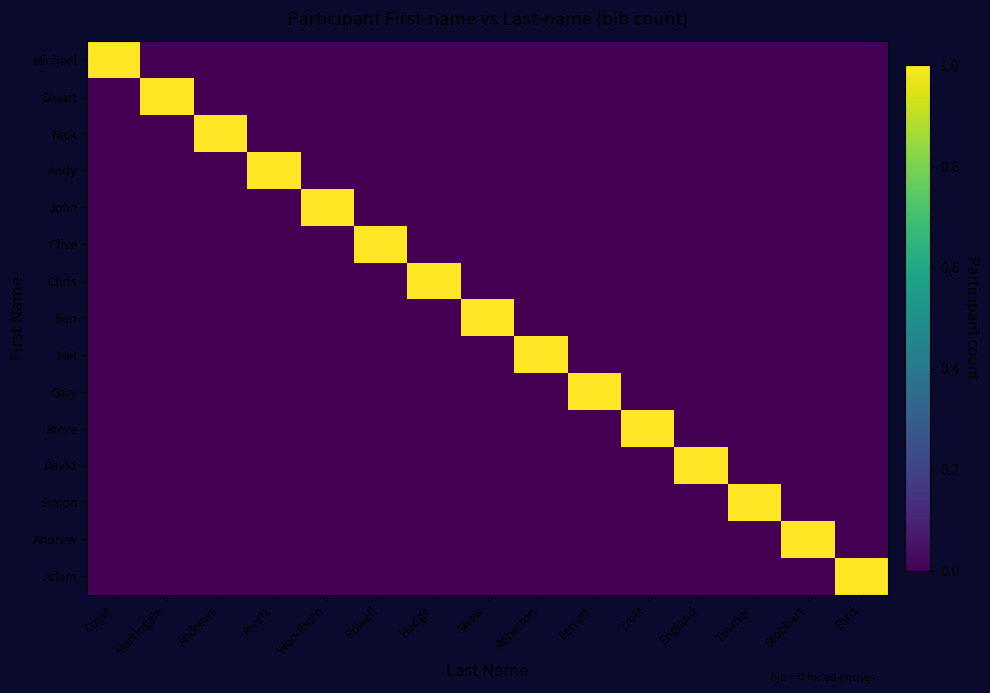

What is the spread (max minus min) of values at Shaw?

1